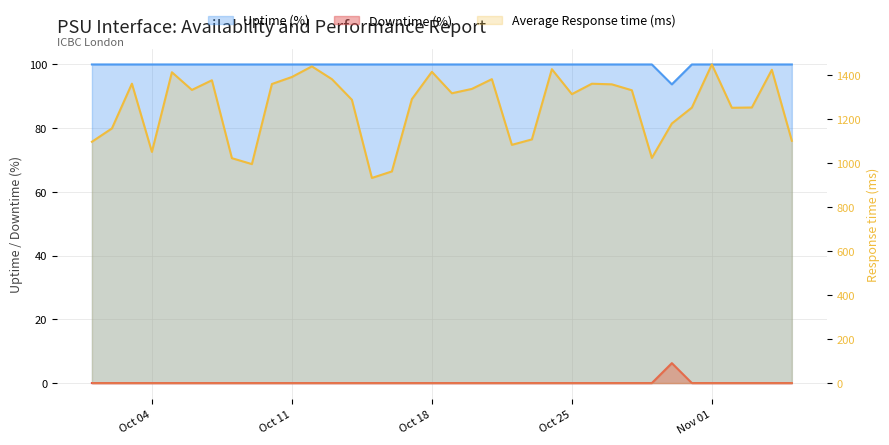

Rank the series by their maximum value, from highest to lowest.

Average Response time (ms), Uptime (%), Downtime (%)